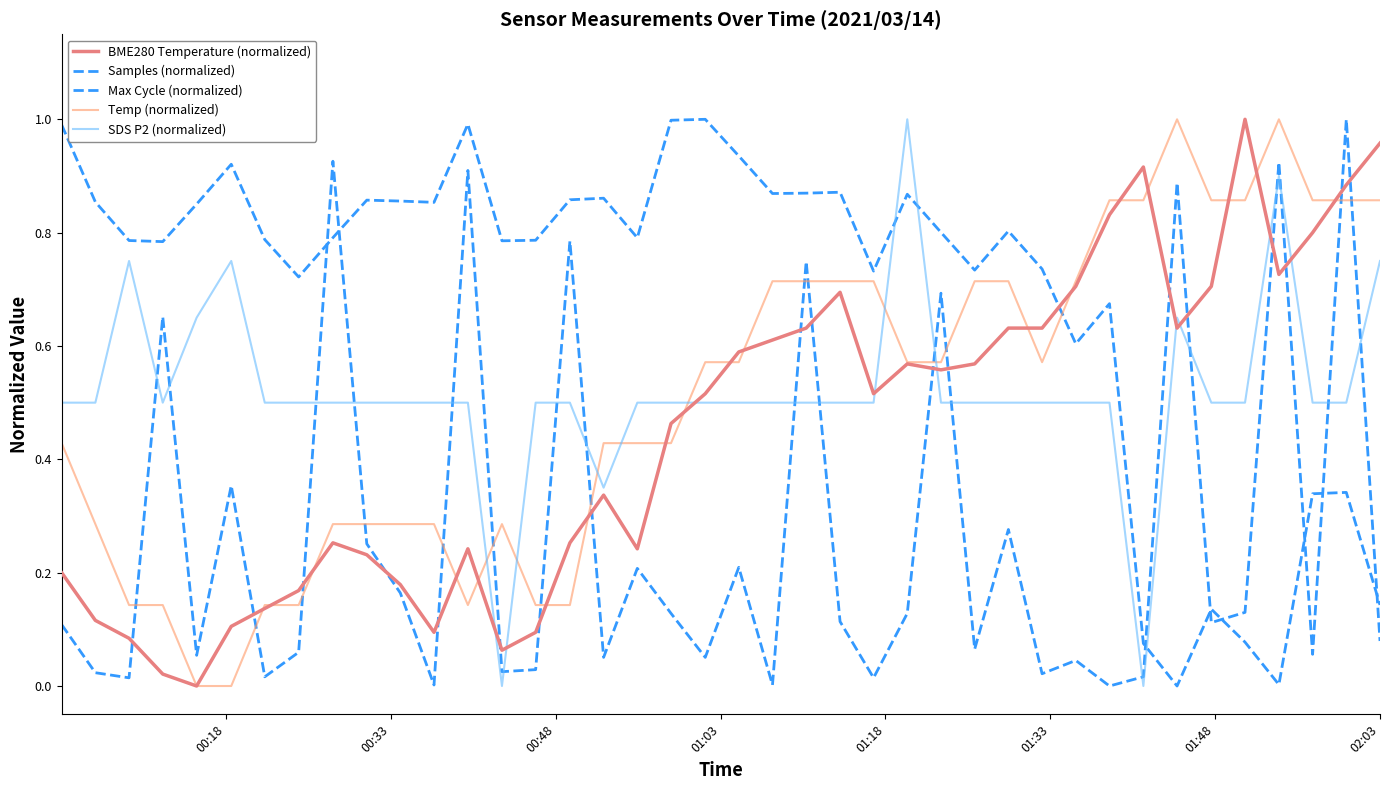

Is this an area chart (filled region under the line)?

No